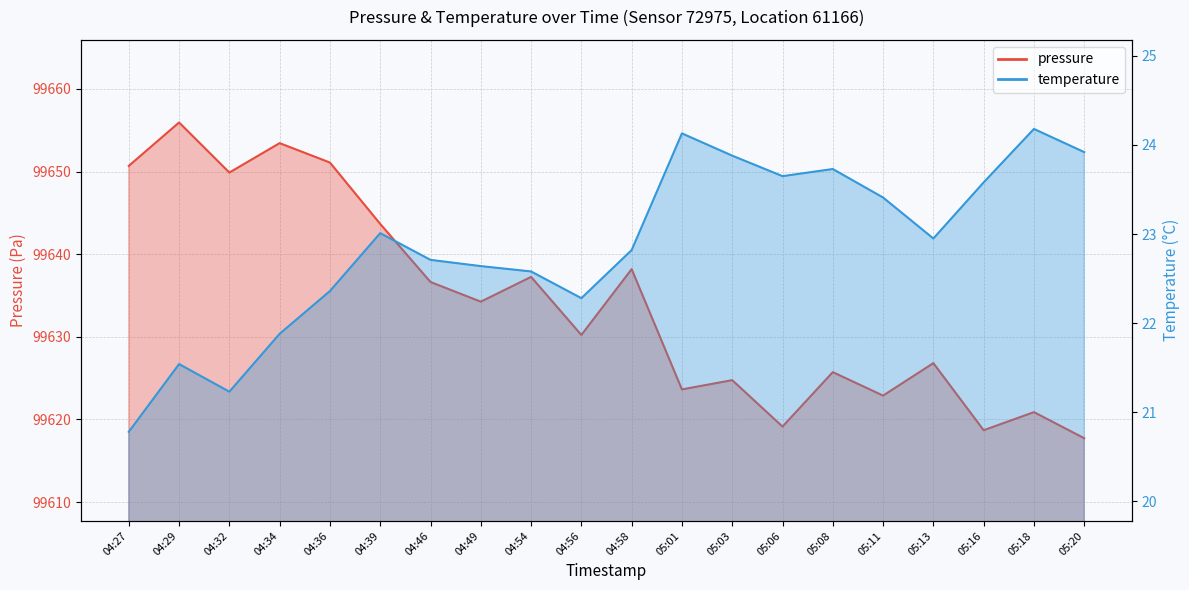

True or false: temperature and pressure cross at least once.

False